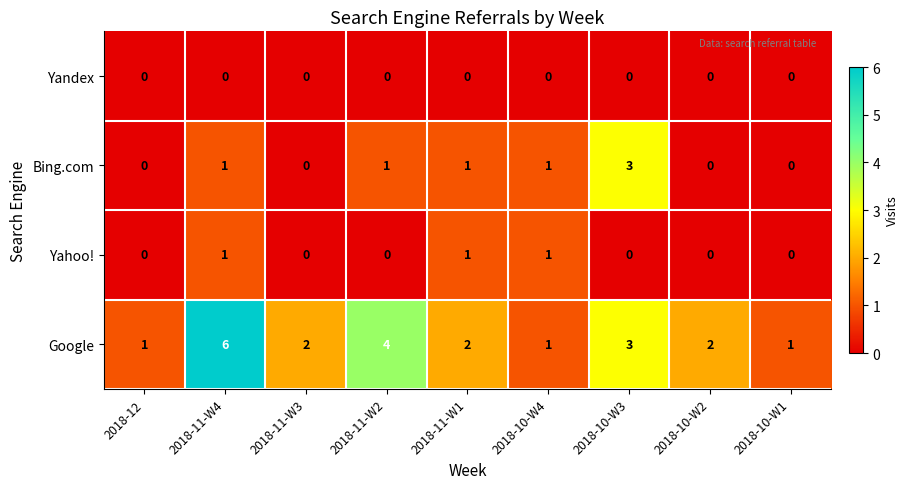

At which category is the sum across all series the highest?

2018-11-W4